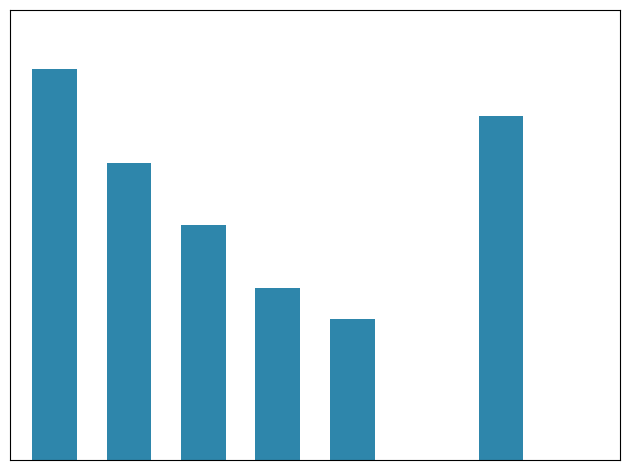

Does the chart contain any negative values?

No